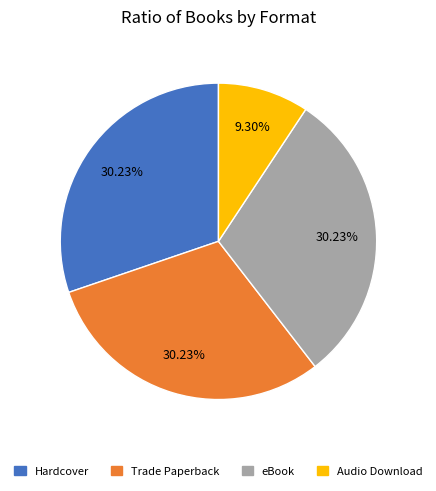

To the nearest percent, what is the combined percentage of Trade Paperback and Hardcover?

60%